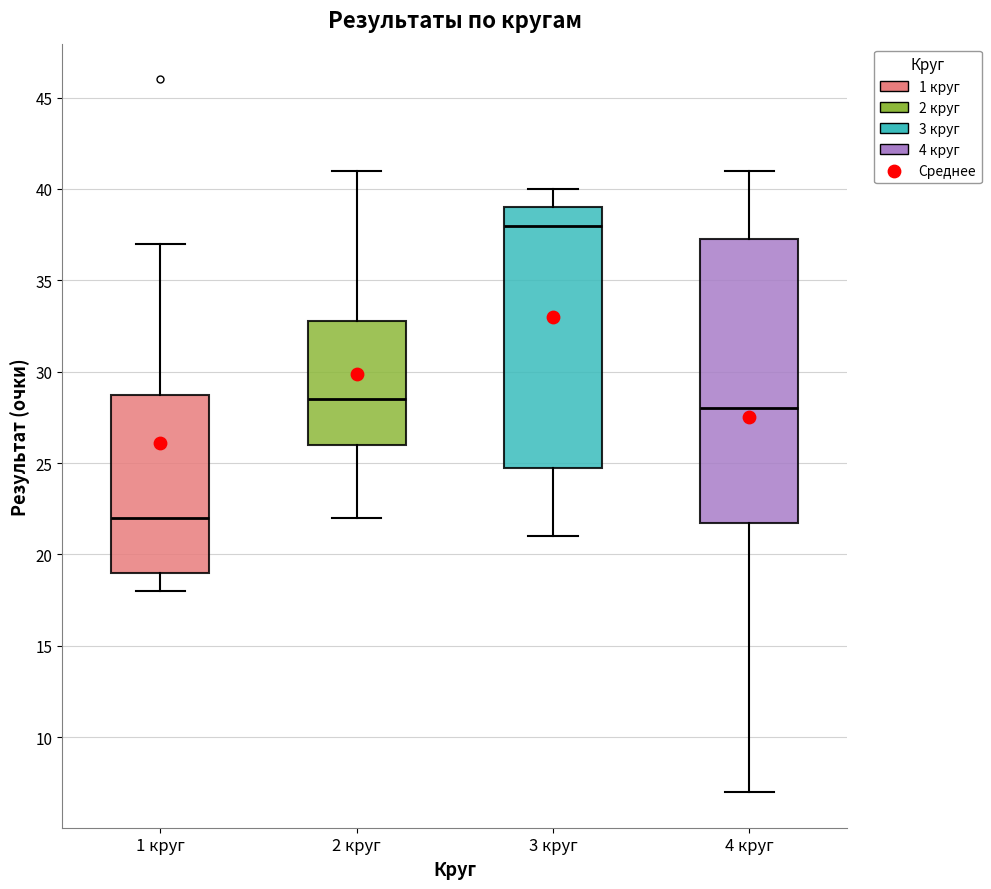

Comparing the boxes themselves (not the whiskers), which one is the tallest?

4 круг